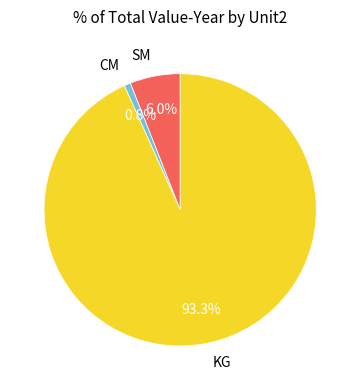

Is KG the majority of the pie?

Yes